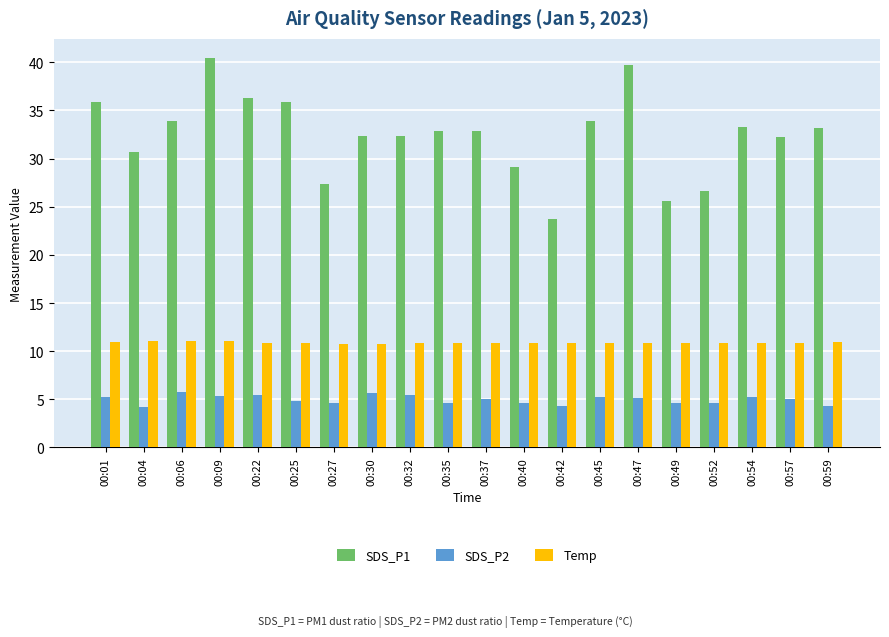

The SDS_P1 series shows 23.7 at 00:42. True or false?

True